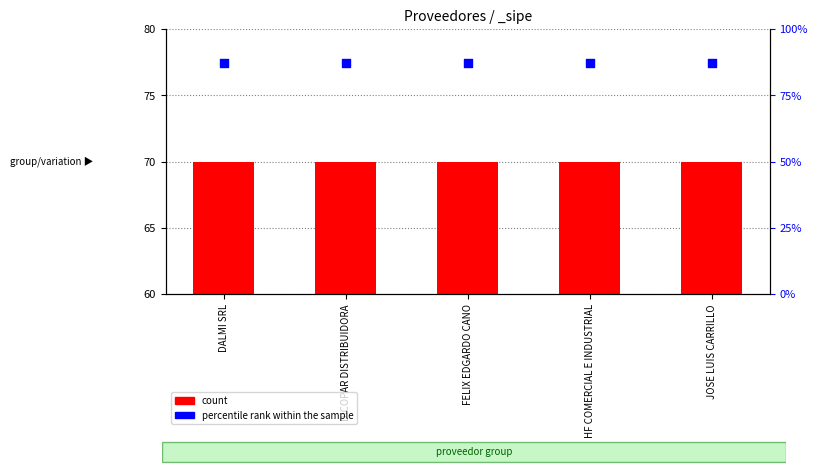

Which series has the largest total across all categories?

percentile rank within the sample